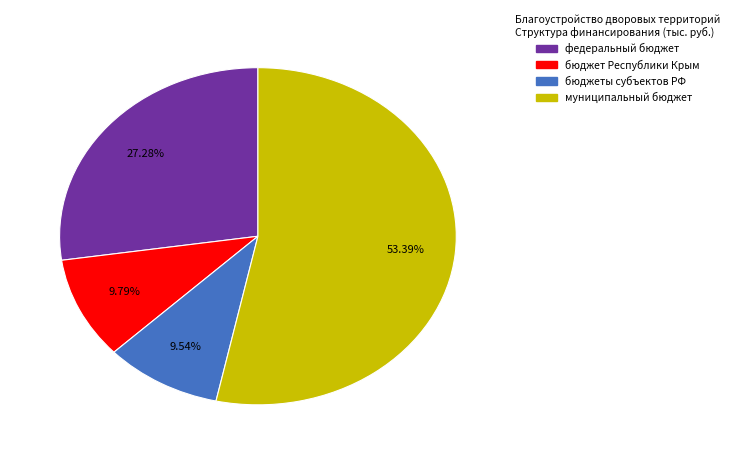

Is there a majority slice in this chart?

Yes